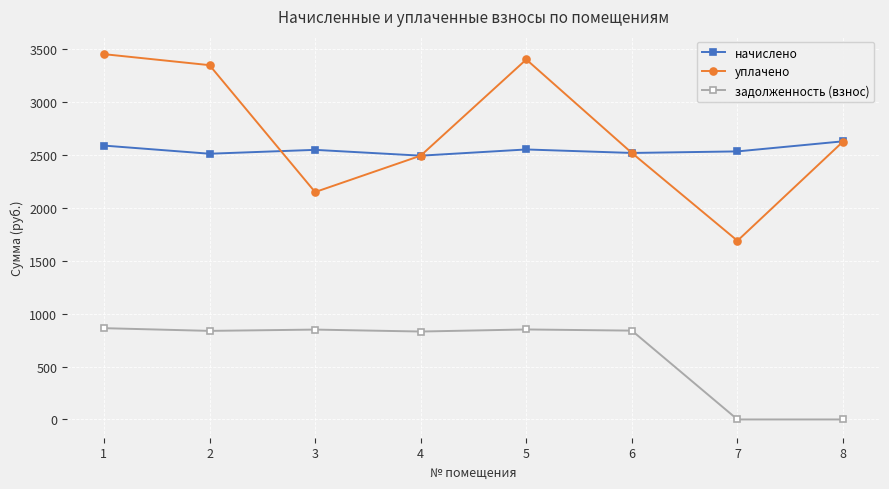

Is this an area chart (filled region under the line)?

No